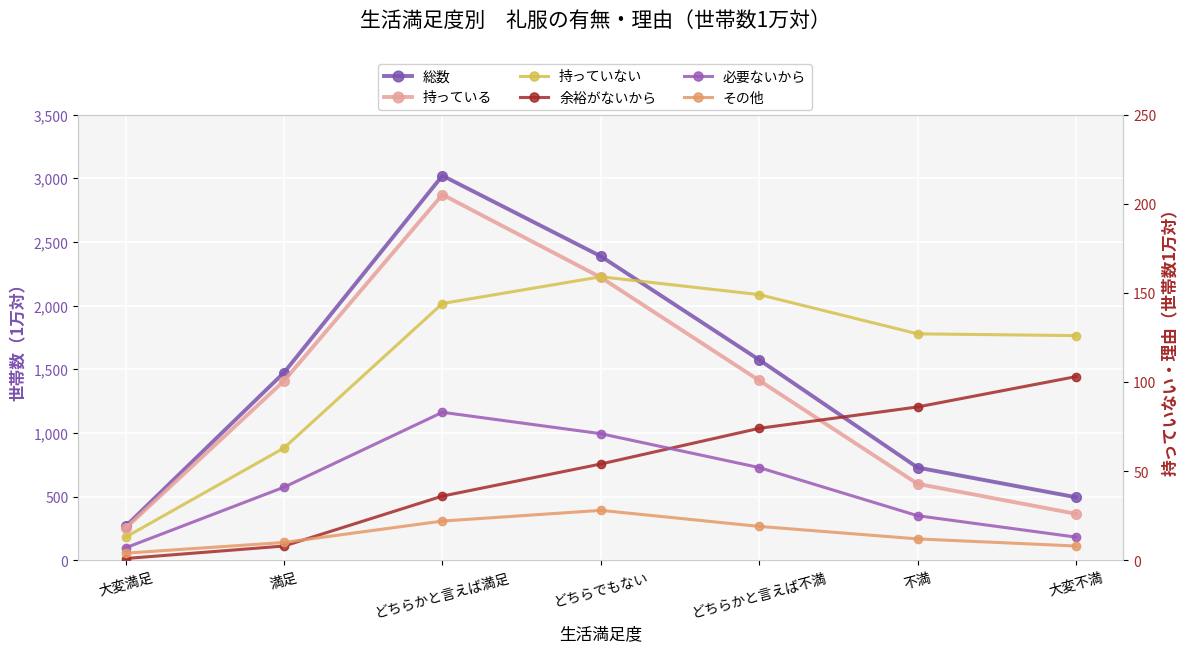

True or false: 必要ないから and 総数 cross at least once.

False